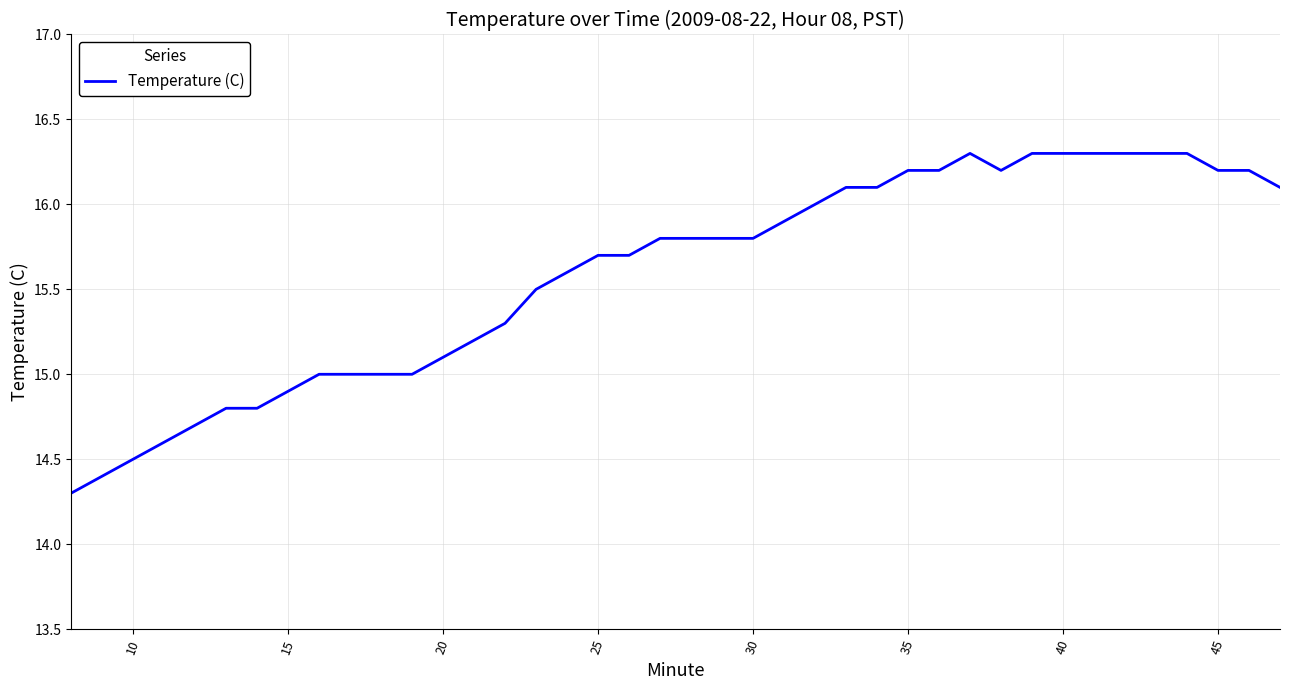

What is the maximum value shown in the chart?

16.3